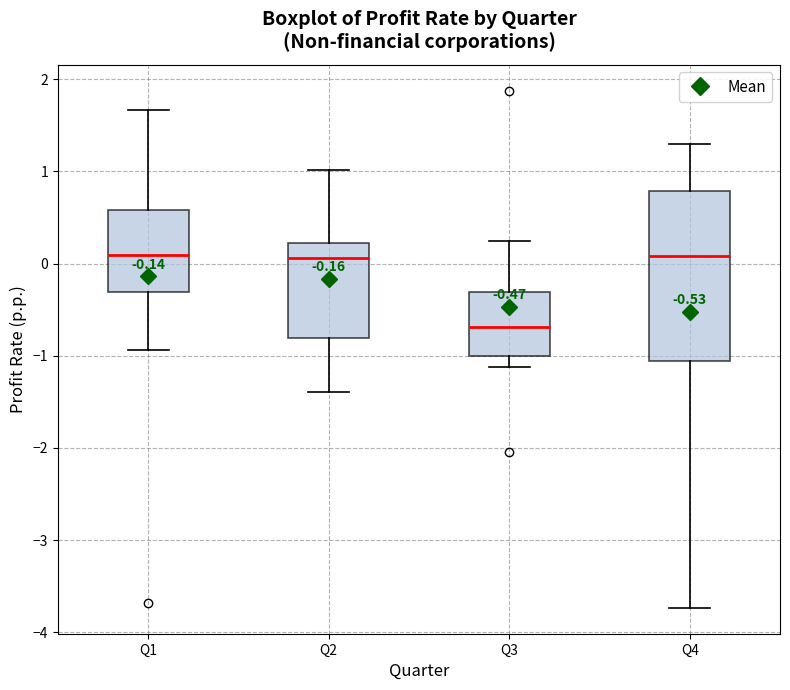

Which box is the tallest, from its lower edge to its upper edge?

Q4